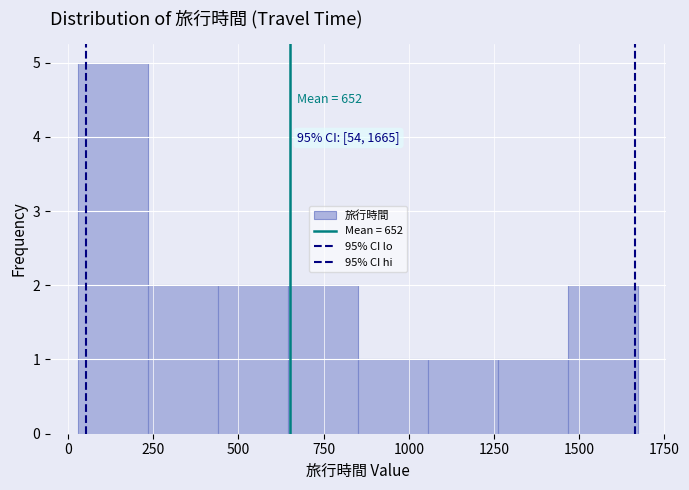

Over which range of the x-axis is the bar tallest?

50 to 250